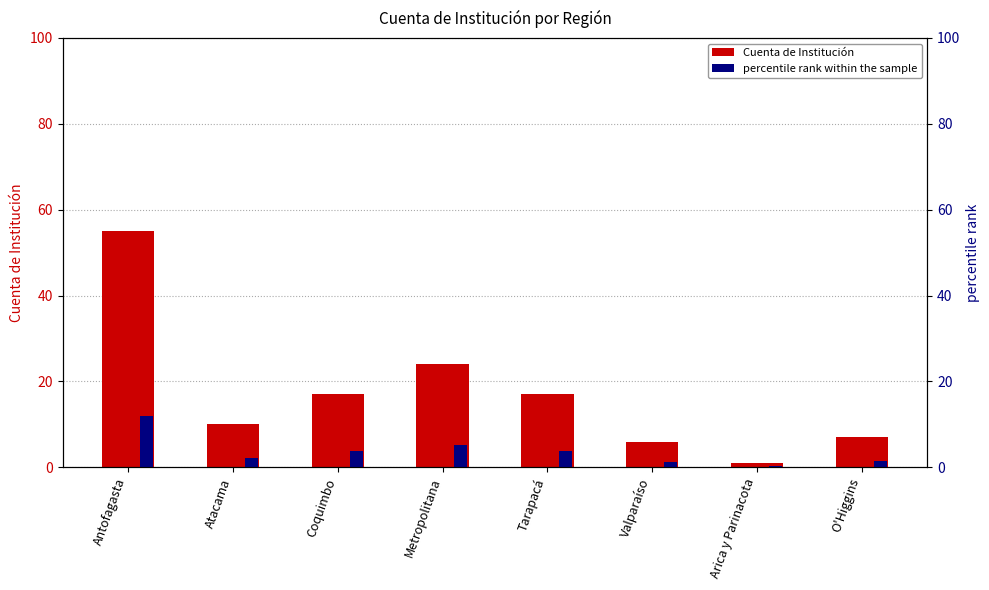

What is the greatest value displayed?

55.0